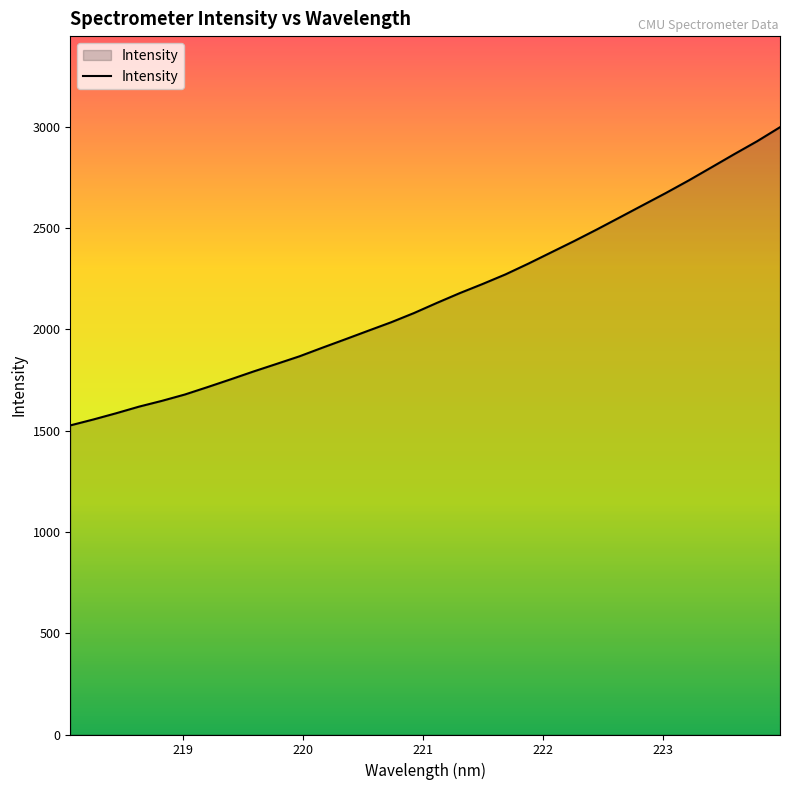

What is the greatest value displayed?

2997.6